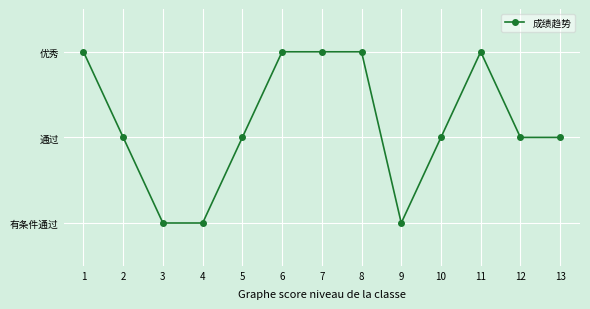

True or false: the data shows 3 at 10.

False